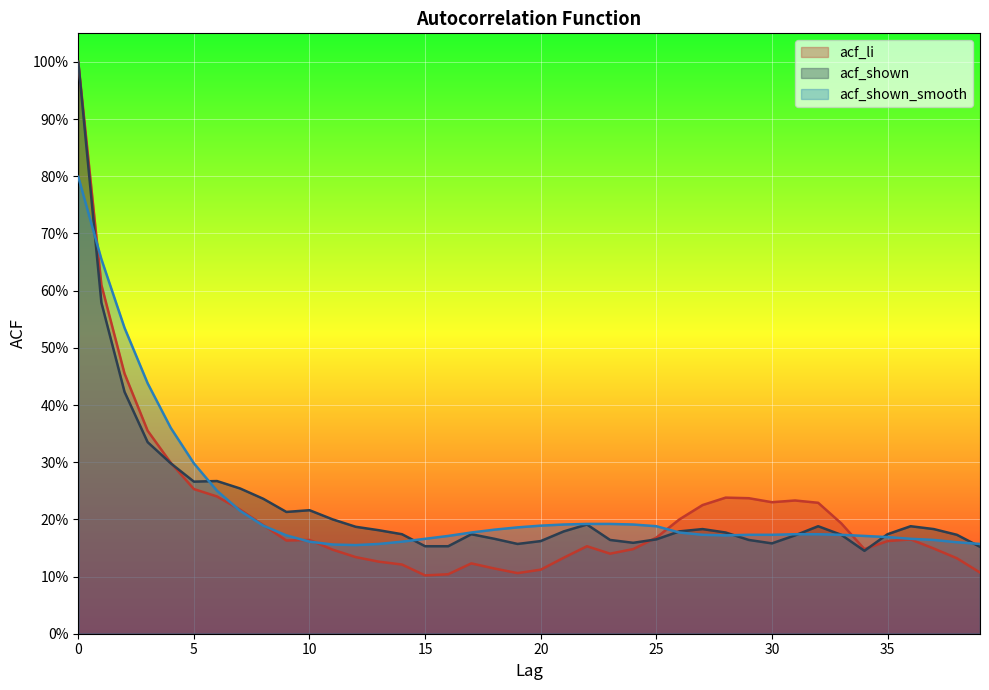

What are all the series names shown in the legend?

acf_li, acf_shown, acf_shown_smooth